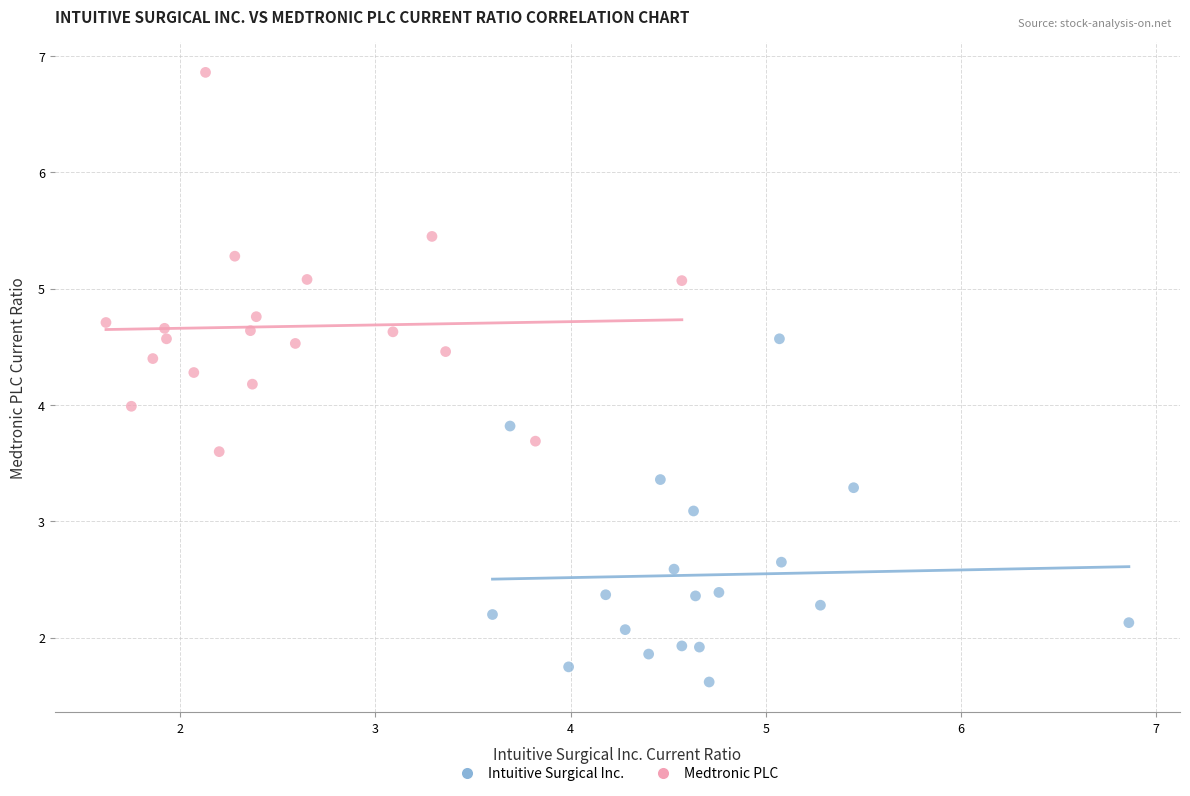

What are all the series names shown in the legend?

Intuitive Surgical Inc., Medtronic PLC